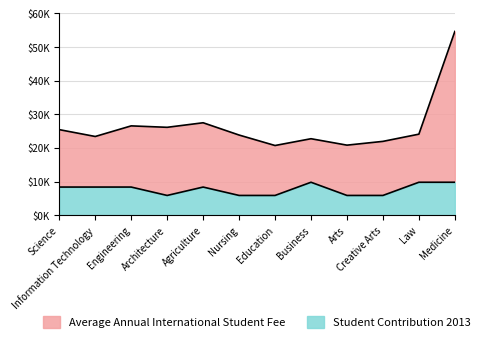

What is the sum of all Average Annual International Student Fee values?

317846.6